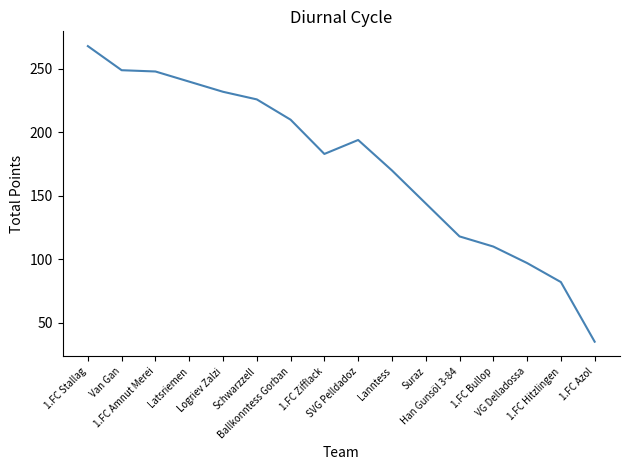

What is the maximum value shown in the chart?

268